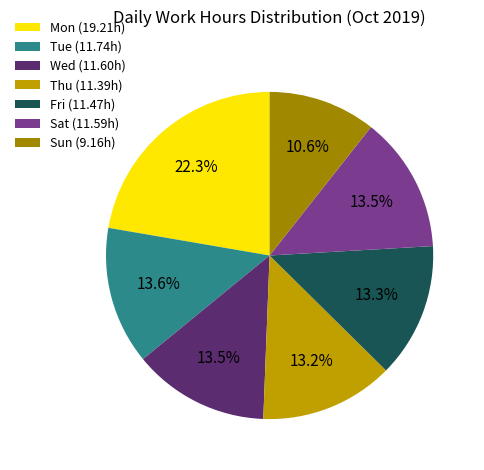

Combined, do Wed (11.60h) and Mon (19.21h) account for over 50%?

No